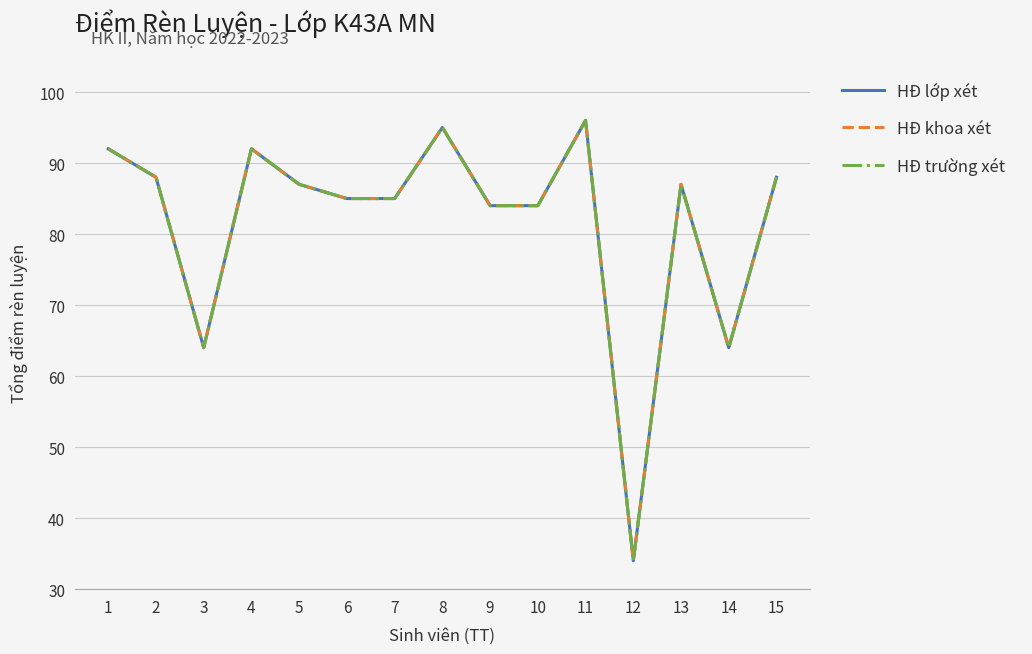

True or false: HĐ trường xét and HĐ lớp xét intersect in this chart.

False